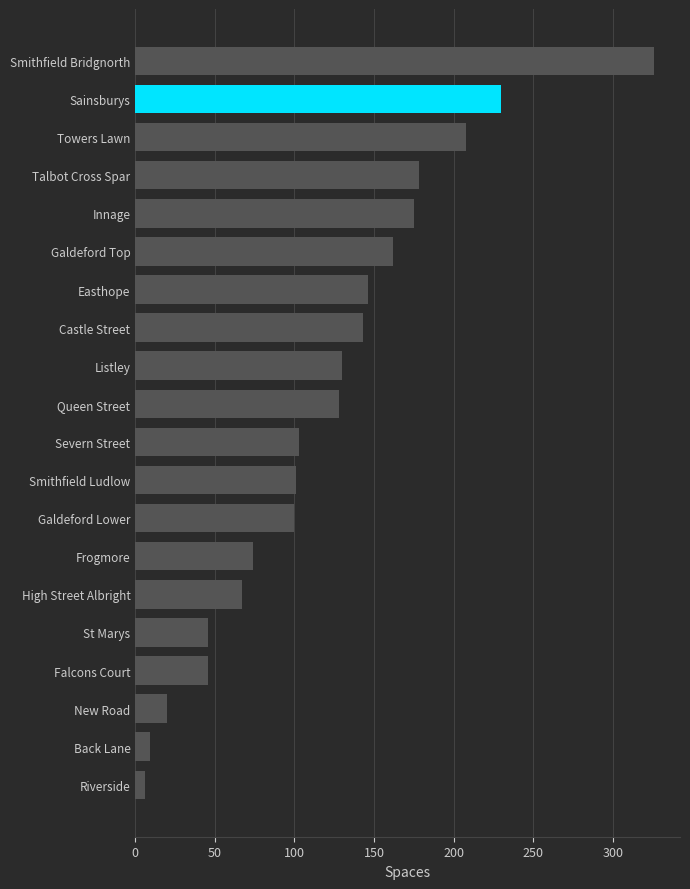

What position from the top is Back Lane?

19